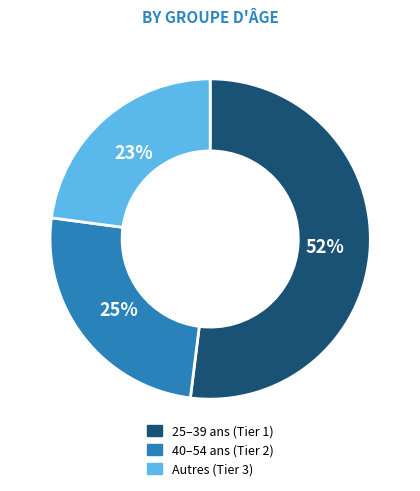

To the nearest percent, what is the average slice percentage?

33%